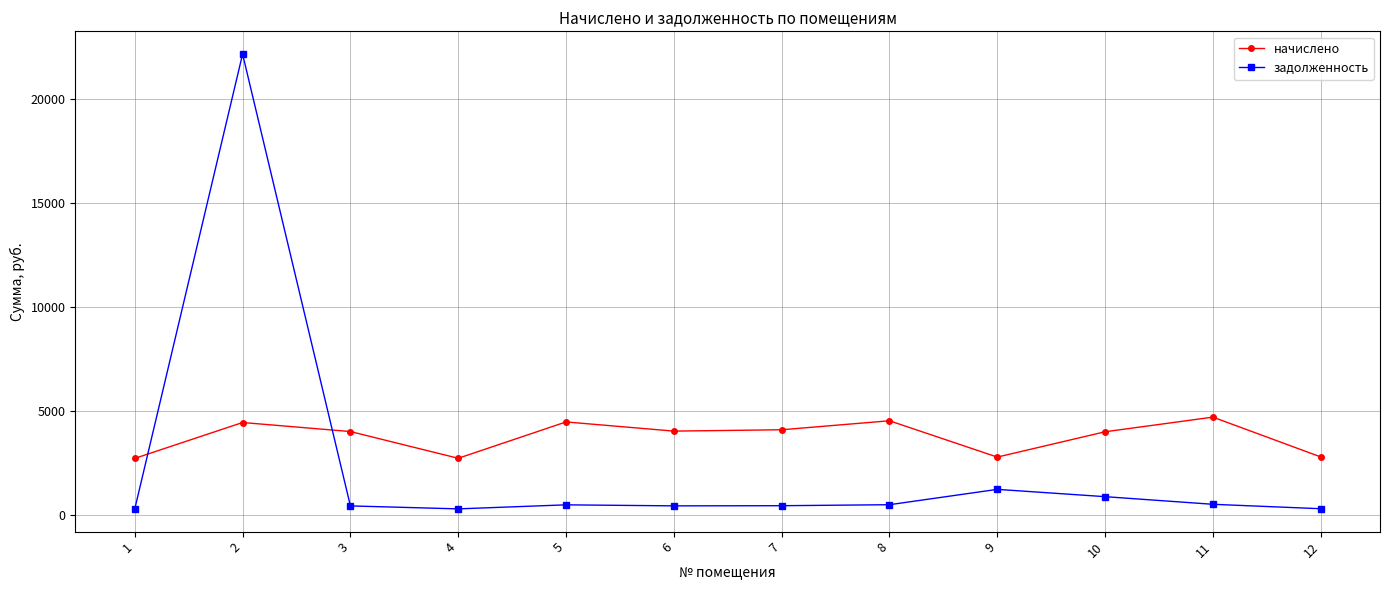

At how many categories does at least one series exceed 18836?

1